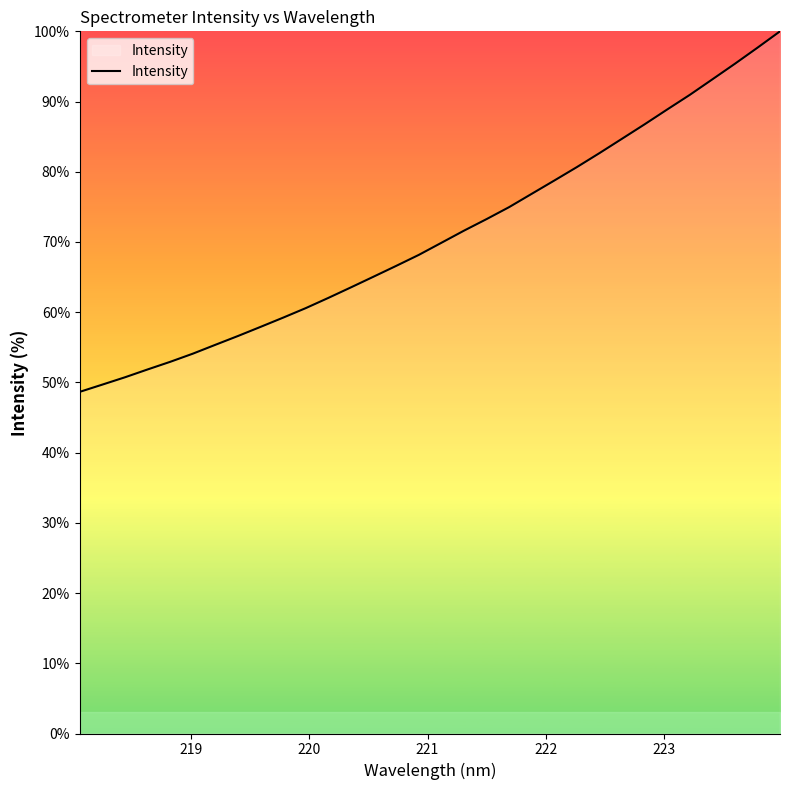

What is the maximum value shown in the chart?

100.0